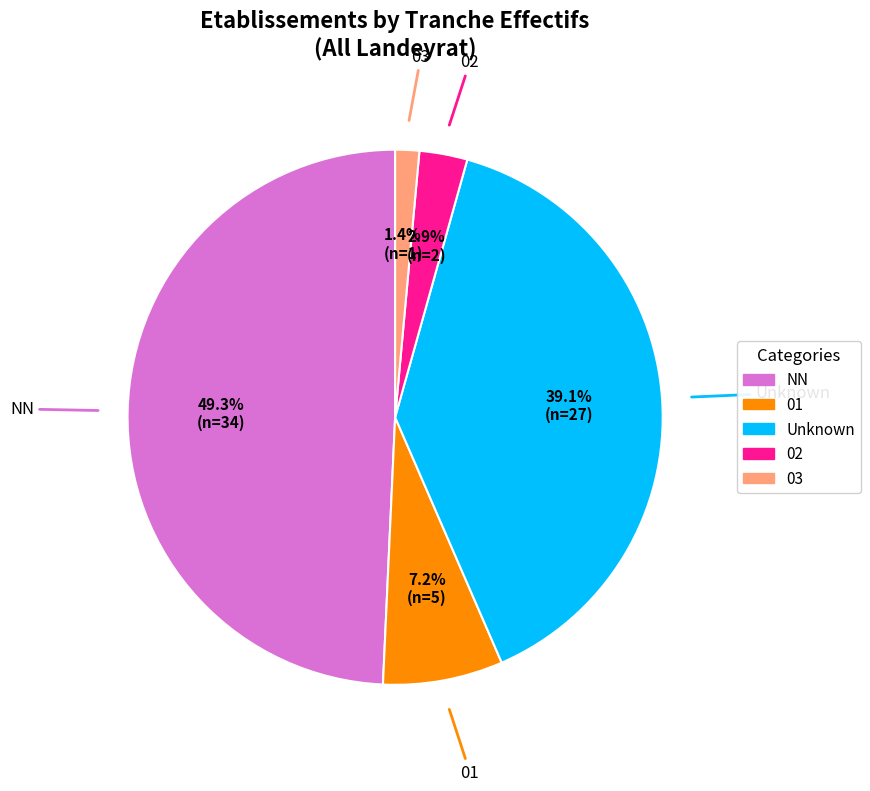

Does any single category account for the majority?

No